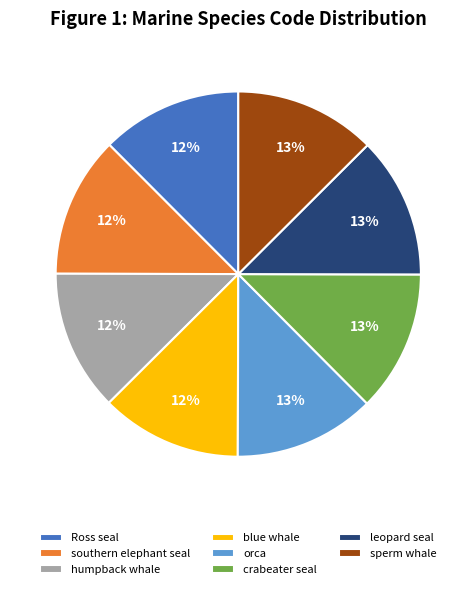

Does blue whale account for over 50% of the chart?

No